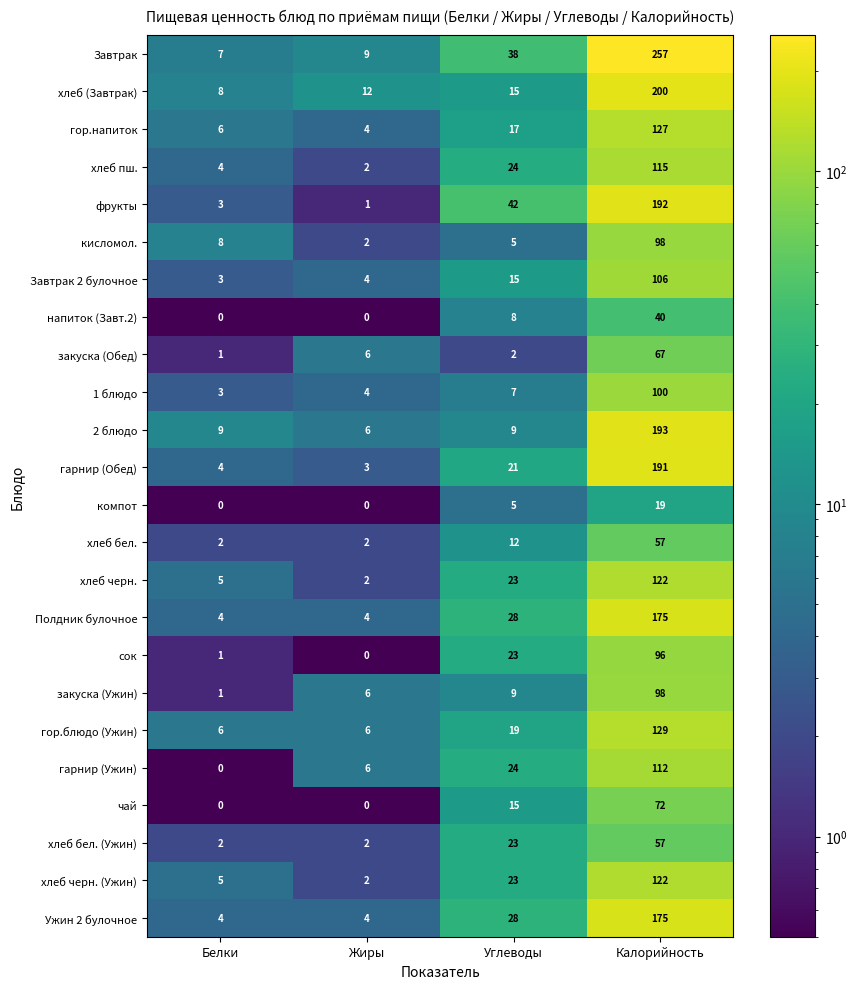

Between Углеводы and Калорийность, which series saw the biggest shift?

Завтрак